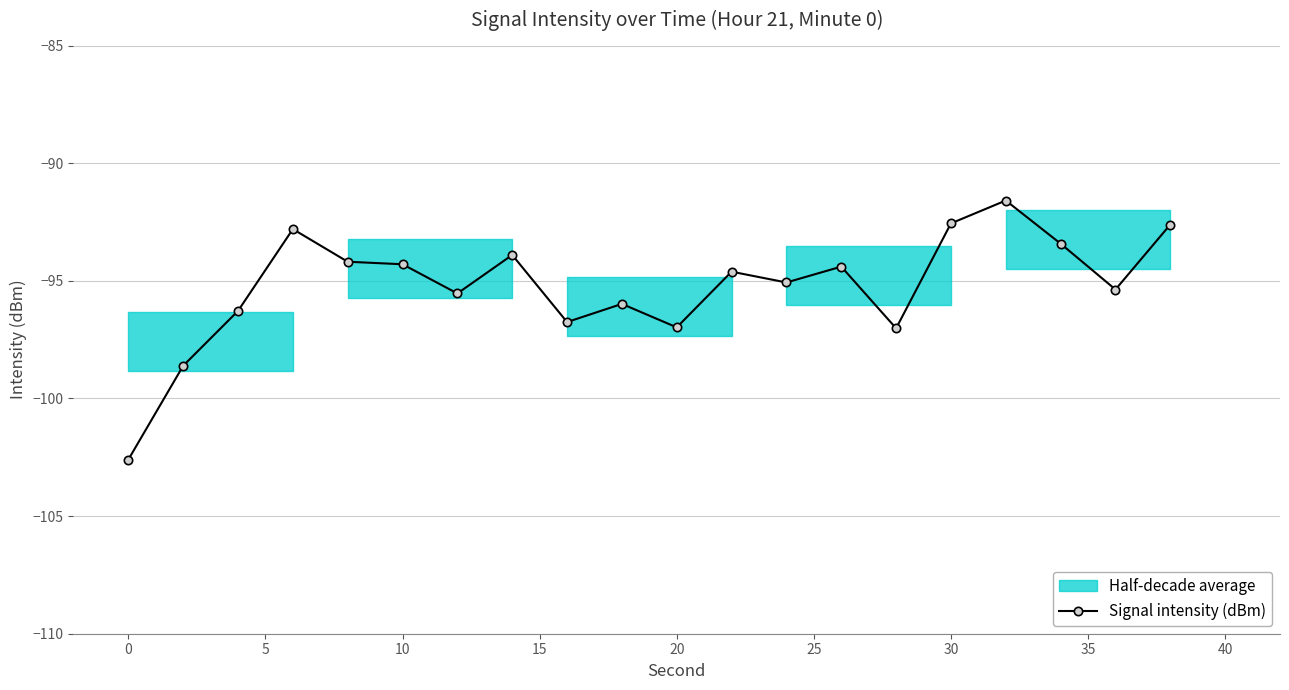

Count the number of values greater than -94.

6